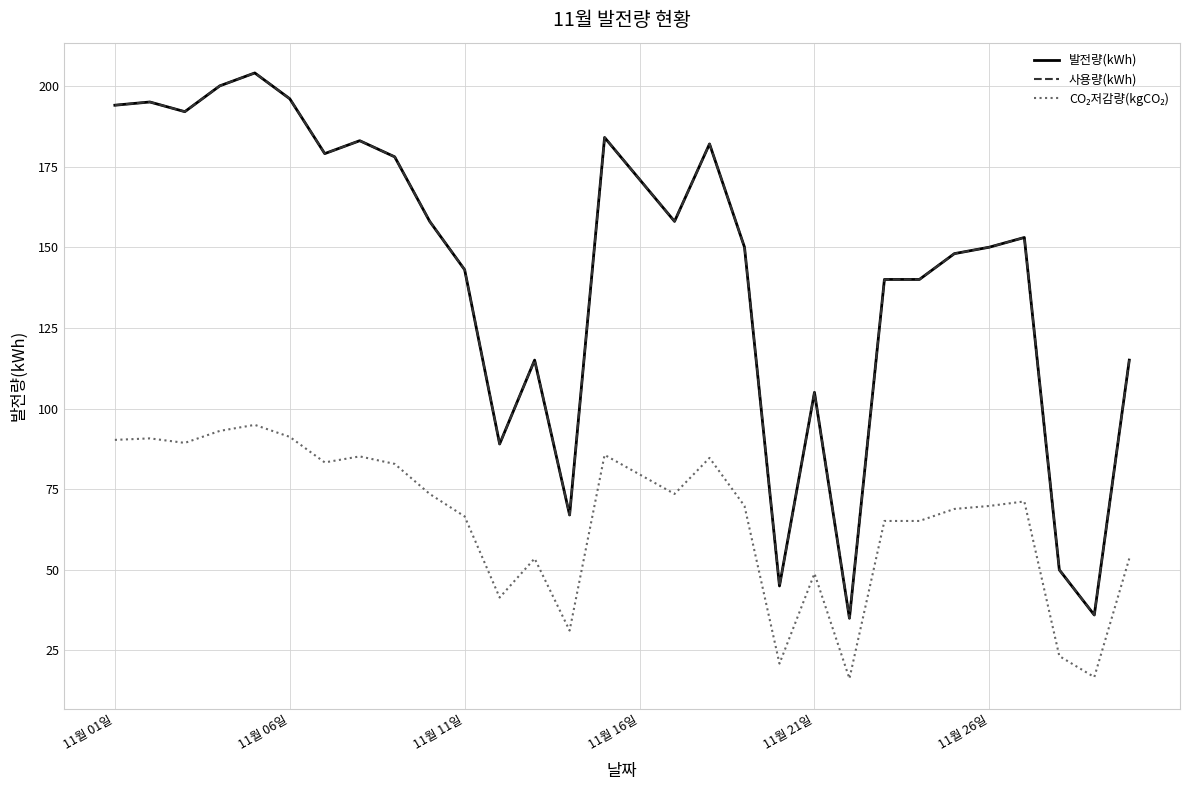

Is this an area chart (filled region under the line)?

No